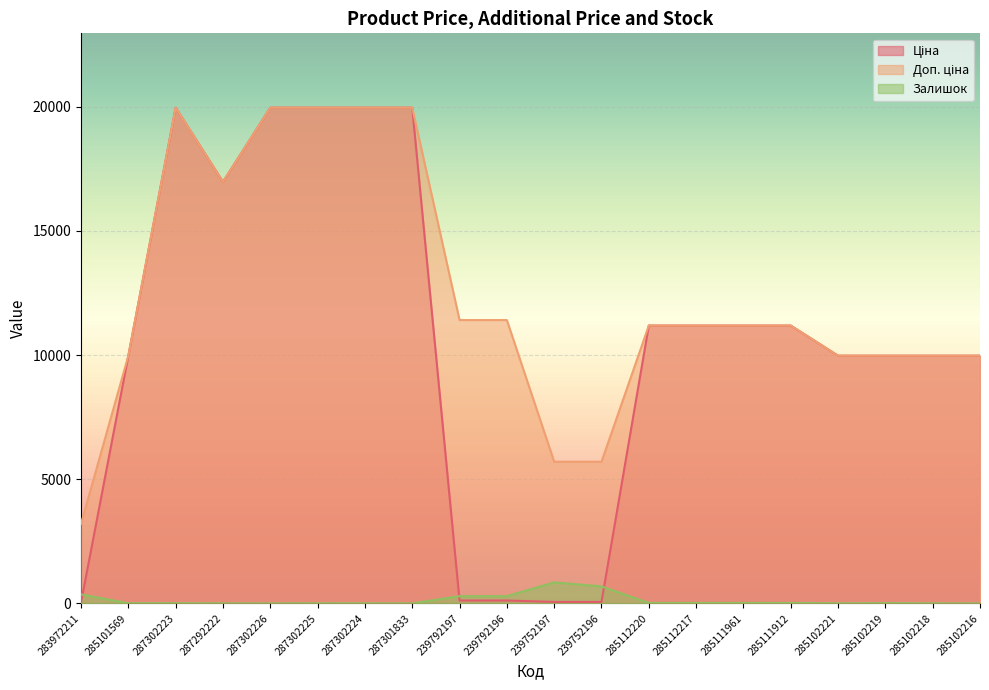

What is the difference between the second highest and second lowest values in the Залишок series?

683.0